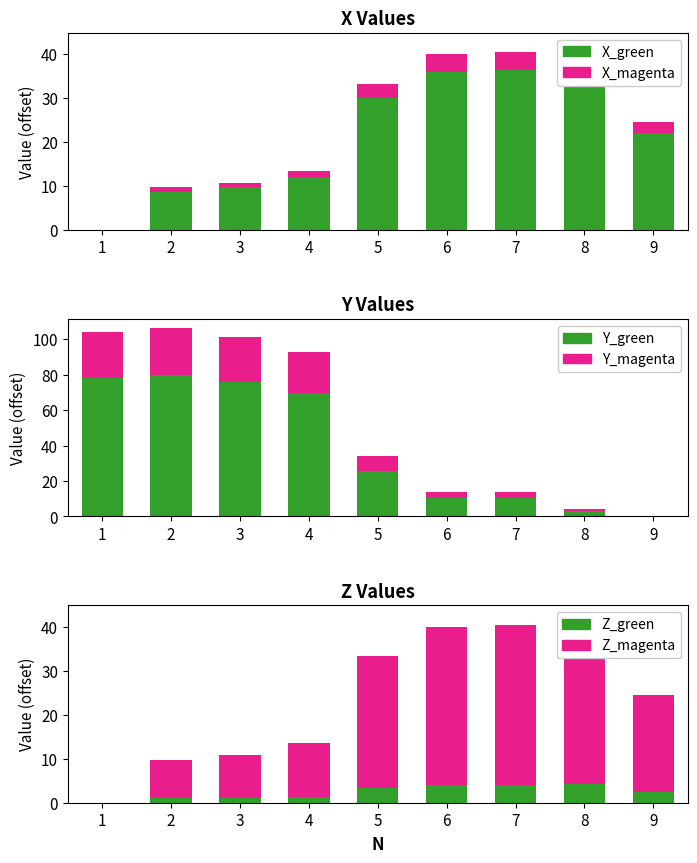

Reading left to right, what are all the values shown in this chart?

X_green: 1=0.0	2=8.8	3=9.8	4=12.2	5=30.0	6=36.0	7=36.4	8=38.5	9=22.0
X_magenta: 1=0.0	2=1.0	3=1.1	4=1.4	5=3.3	6=4.0	7=4.0	8=4.3	9=2.4
Y_green: 1=77.9	2=79.6	3=76.1	4=69.8	5=25.4	6=10.4	7=10.5	8=3.2	9=0.0
Y_magenta: 1=26.0	2=26.5	3=25.4	4=23.3	5=8.5	6=3.5	7=3.5	8=1.1	9=0.0
Z_green: 1=0.0	2=1.0	3=1.1	4=1.4	5=3.3	6=4.0	7=4.0	8=4.3	9=2.4
Z_magenta: 1=0.0	2=8.8	3=9.8	4=12.2	5=30.0	6=36.0	7=36.4	8=38.5	9=22.0